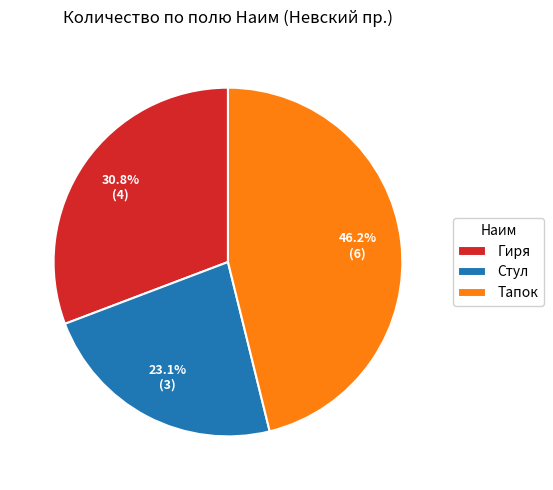

Which slice is the largest?

Тапок